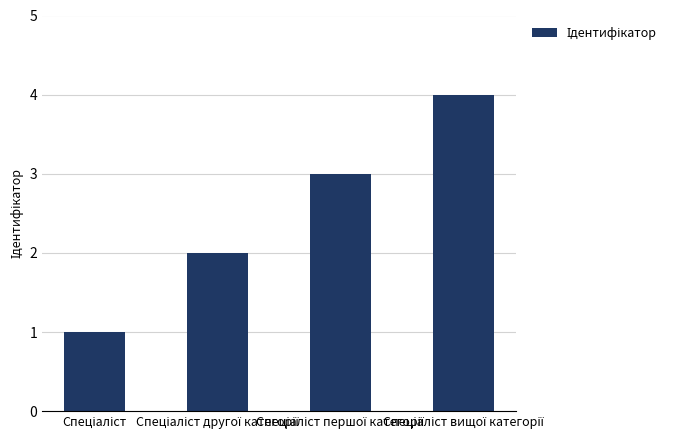

What is the sum of all values?

10